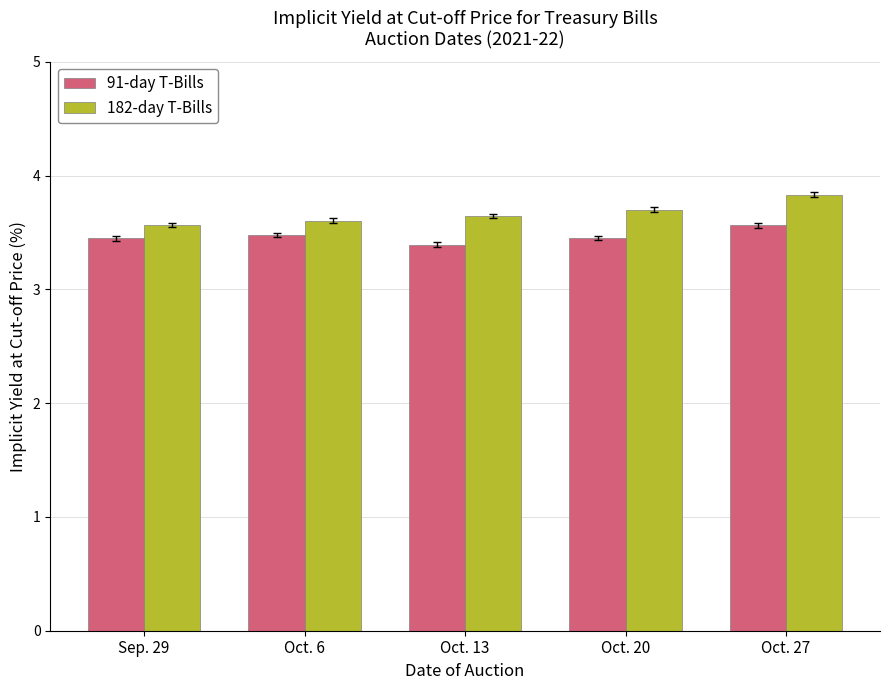

What is the minimum value shown in the chart?

3.4